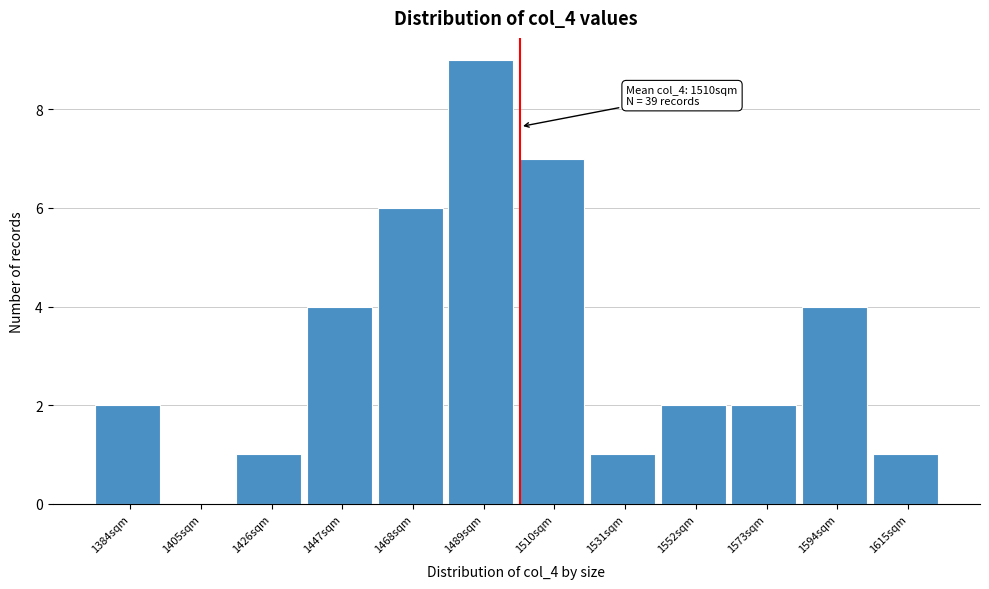

Reading left to right, extract all data points from this chart.

1384sqm=2	1405sqm=0	1426sqm=1	1447sqm=4	1468sqm=6	1489sqm=9	1510sqm=7	1531sqm=1	1552sqm=2	1573sqm=2	1594sqm=4	1615sqm=1